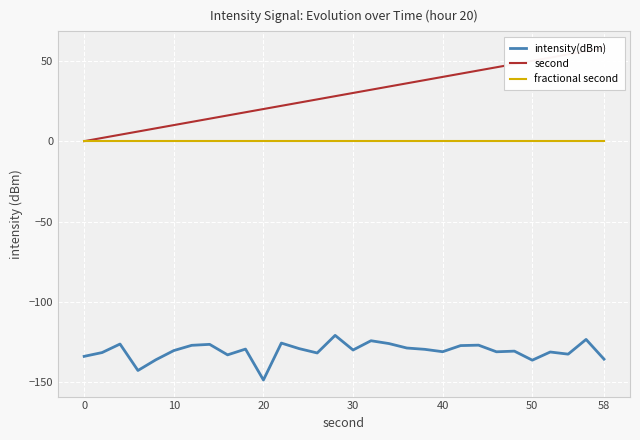

True or false: intensity(dBm) and fractional second intersect in this chart.

False